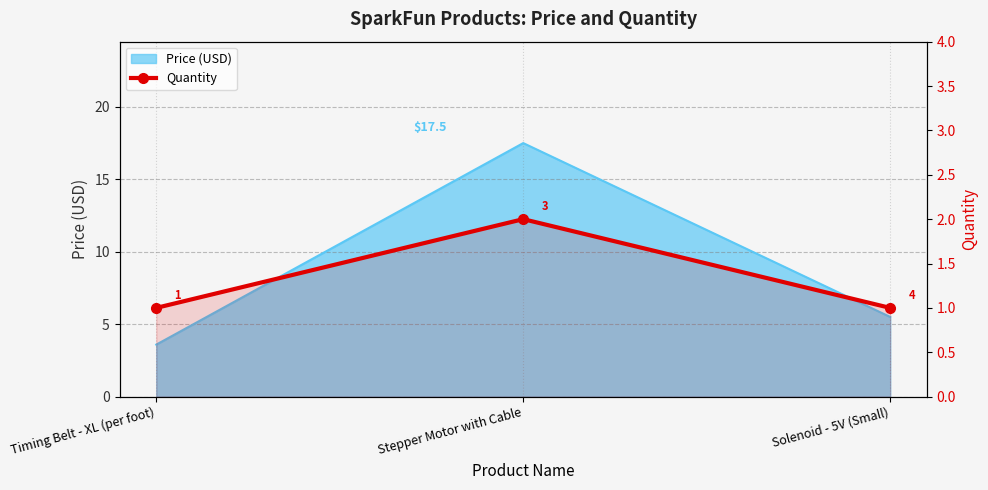

How many values are between 1 and 2?

3